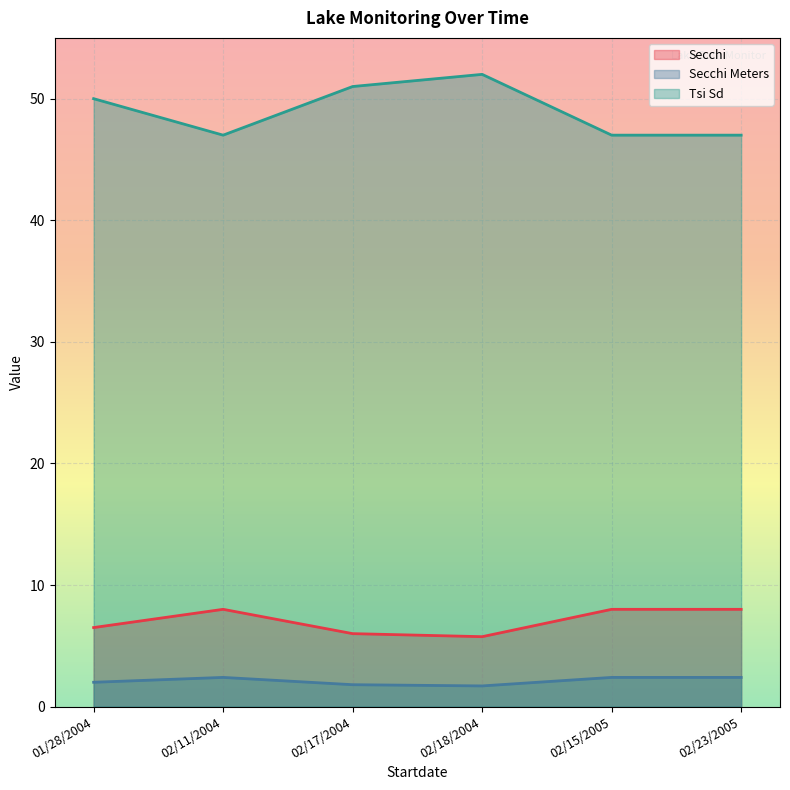

Where is the first local maximum for Secchi?

02/11/2004